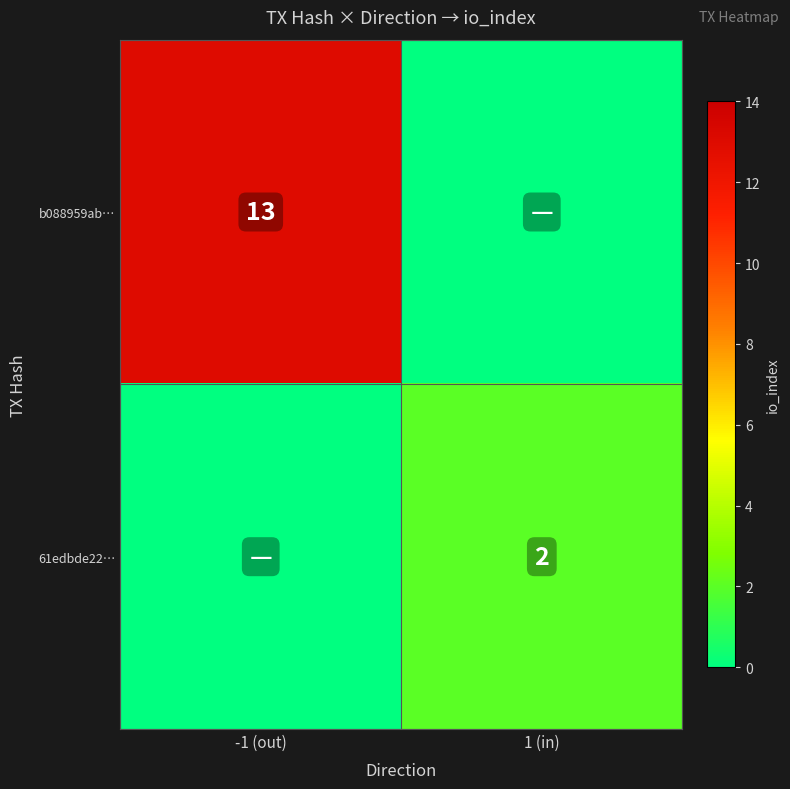

The value of 61edbde22… at 1 (in) is 2. True or false?

True